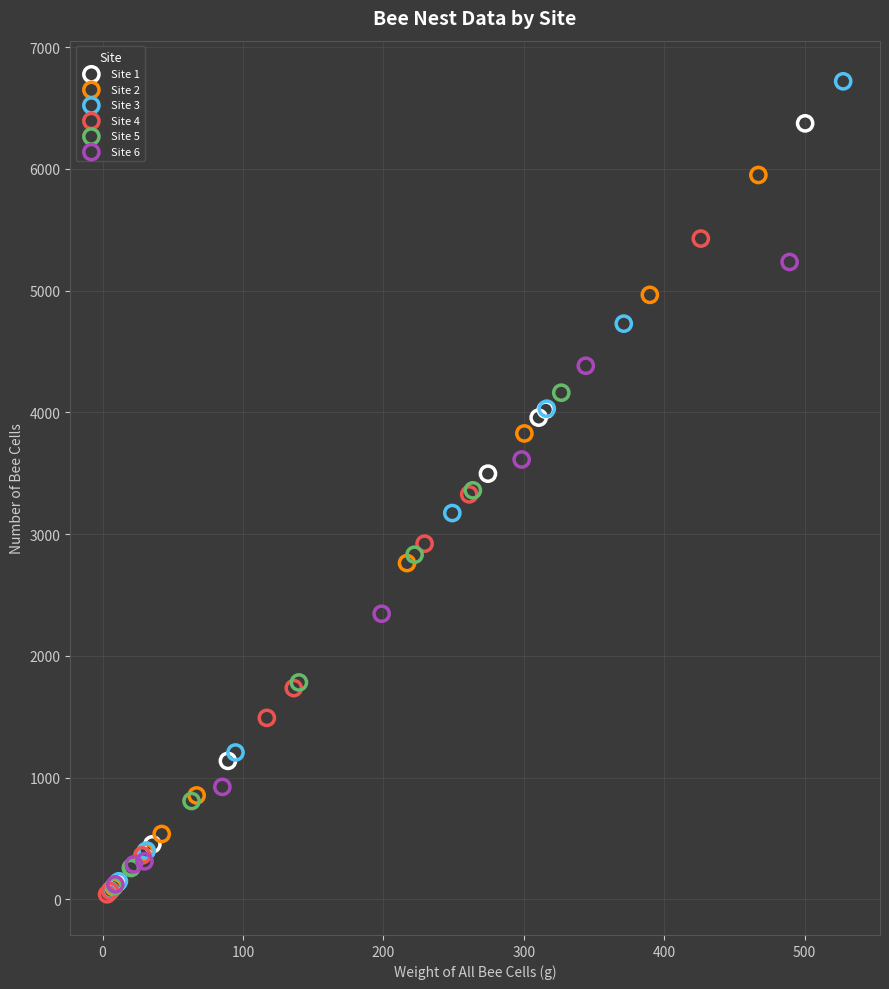

Which series contains the highest Y value?

Site 3